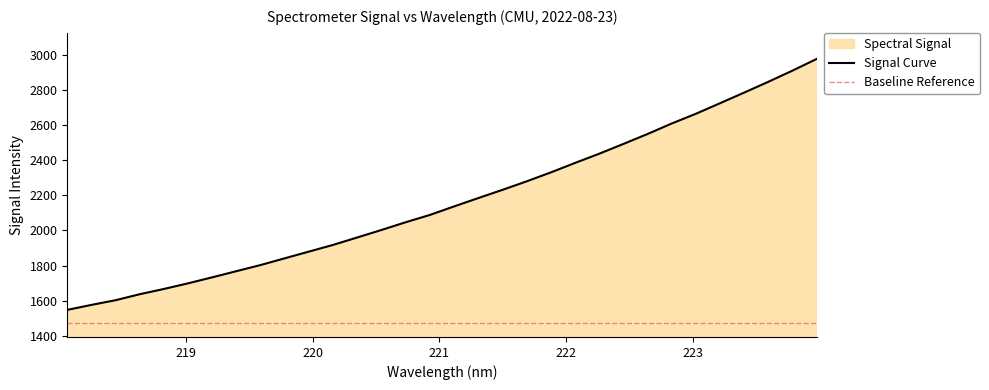

What is the minimum value shown in the chart?

1546.6